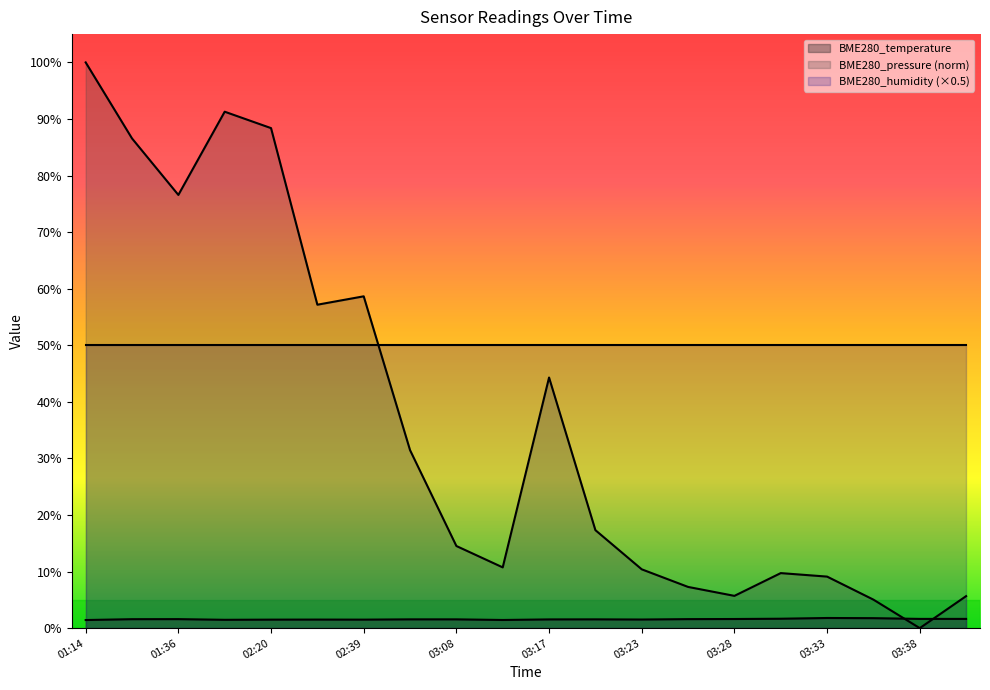

What is the sum of all BME280_pressure values?

729.8